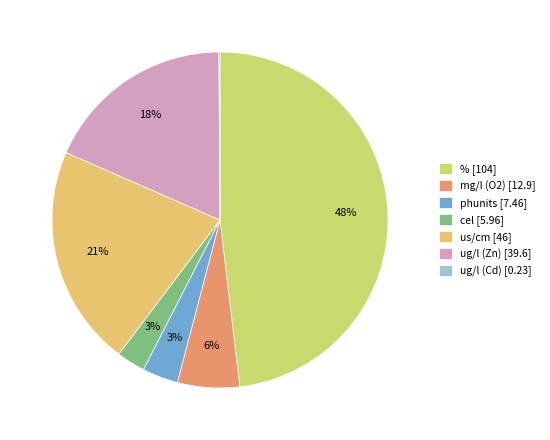

What is the ratio of the value at ug/l (Zn) to the value at us/cm?

0.9